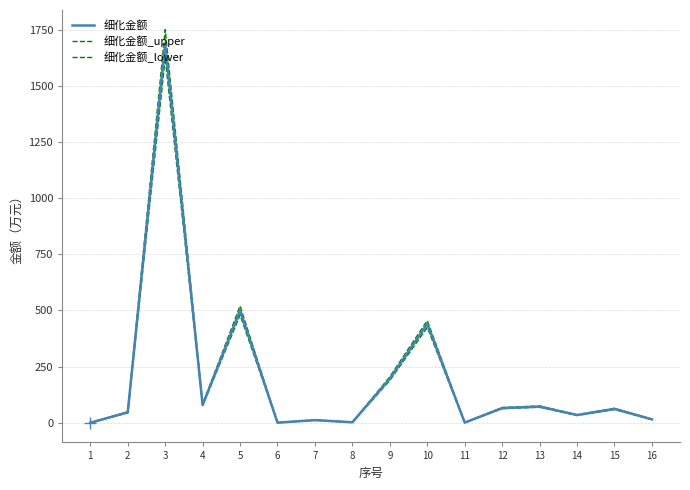

How many categories are shown in the chart?

16